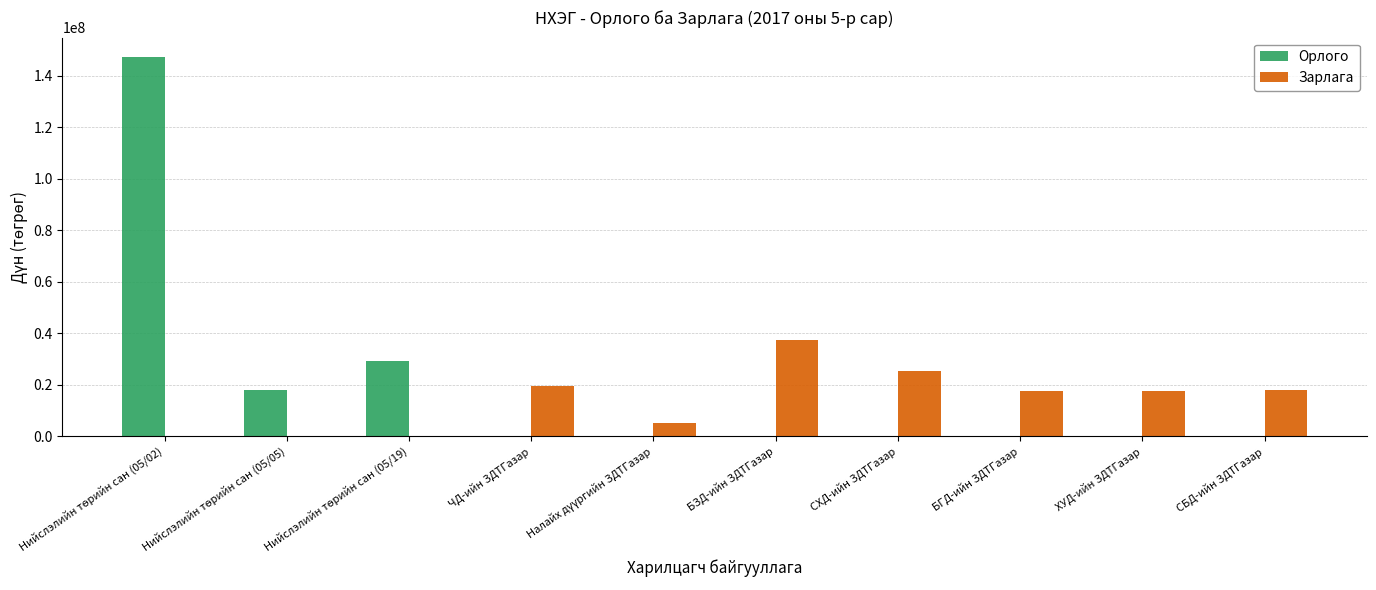

What is the greatest value displayed?

147340000